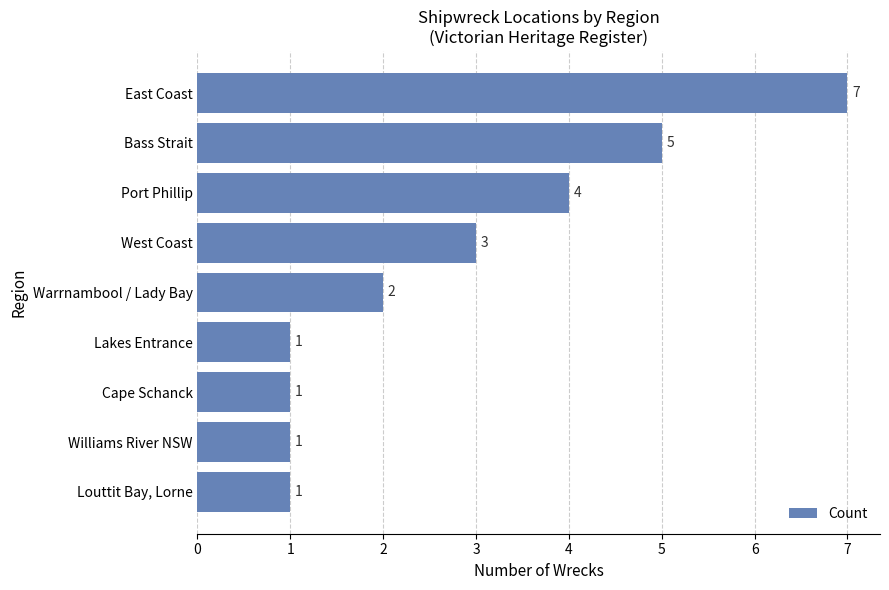

Reading bottom to top, transcribe all the data shown in this chart.

Louttit Bay, Lorne=1	Williams River NSW=1	Cape Schanck=1	Lakes Entrance=1	Warrnambool / Lady Bay=2	West Coast=3	Port Phillip=4	Bass Strait=5	East Coast=7